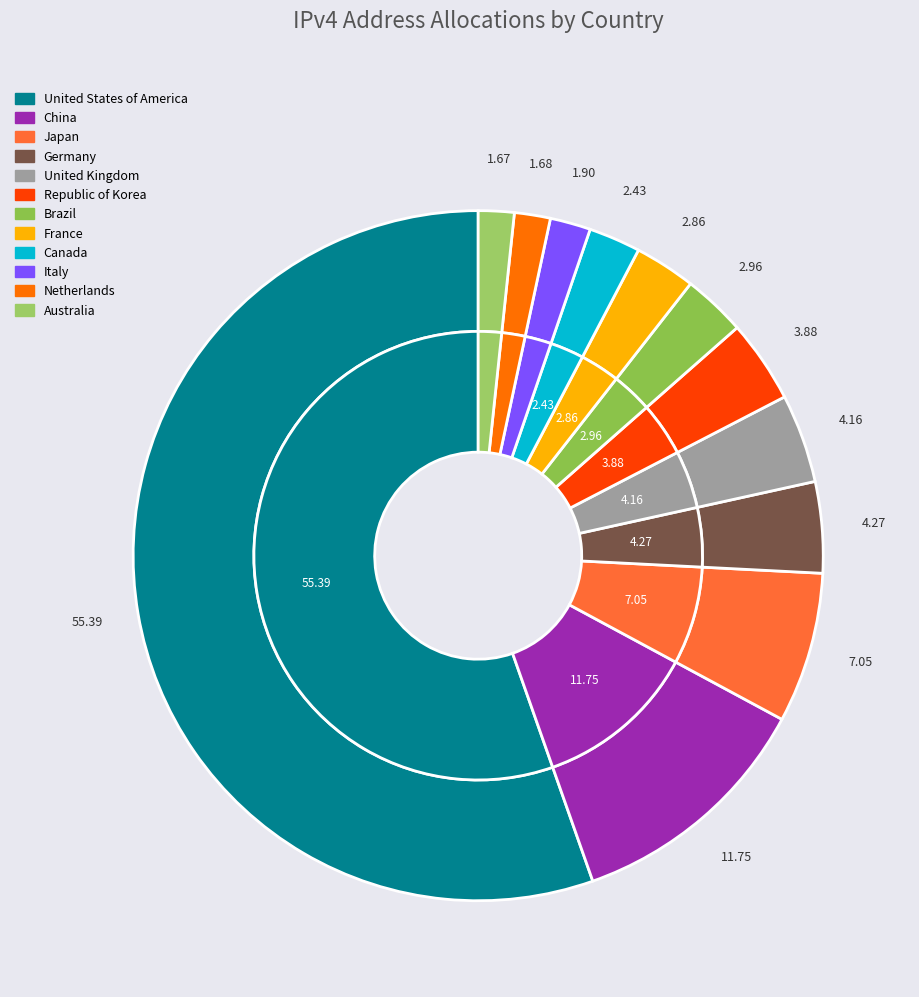

To the nearest percent, what is the average slice percentage?

8%